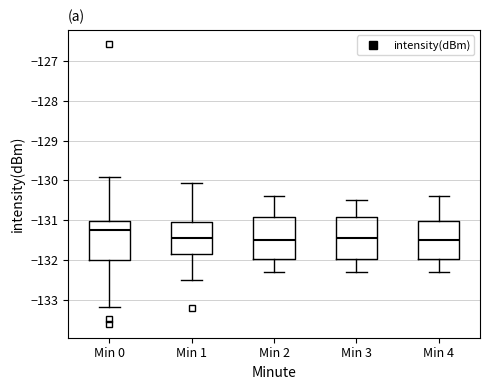

Where does the median line of the box for Min 3 sit on the y-axis? The values are not printed on the chart, so give them approximately, as read against the axis.

-131.4